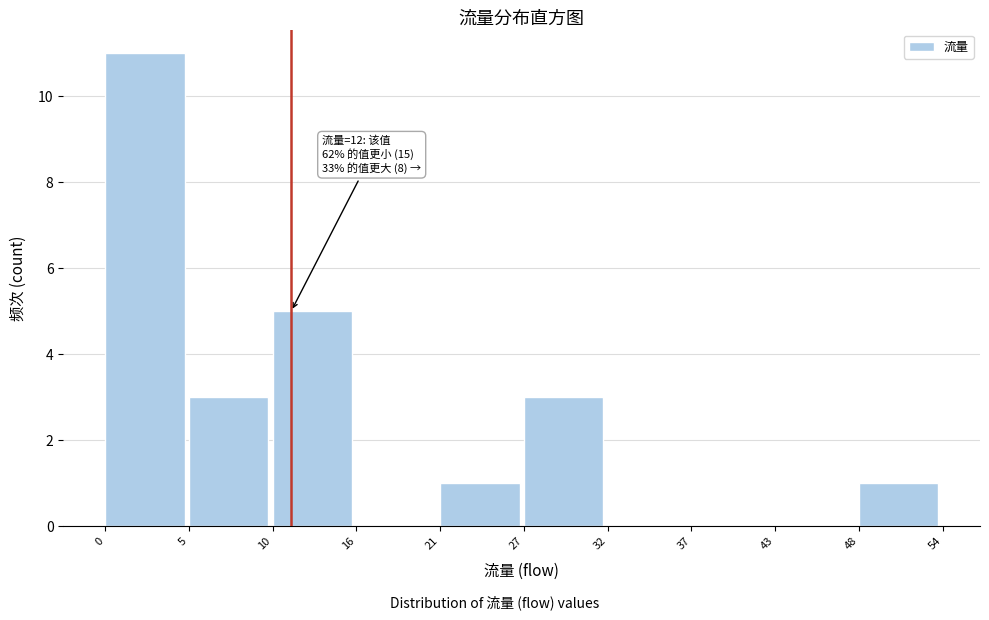

Reading left to right, what are all the values shown in this chart?

0=11	5=3	10=5	16=0	21=1	27=3	32=0	37=0	43=0	48=1